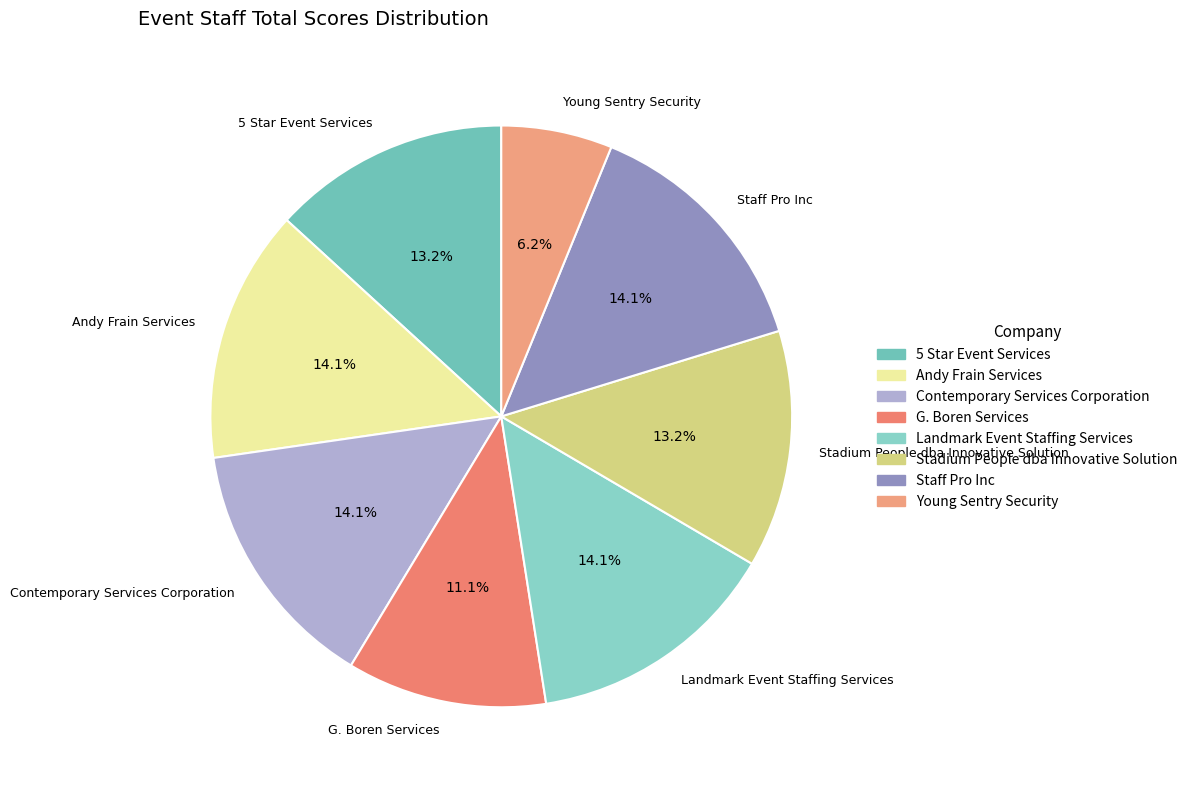

Combined, what portion of the pie is Contemporary Services Corporation and 5 Star Event Services?

27.3%